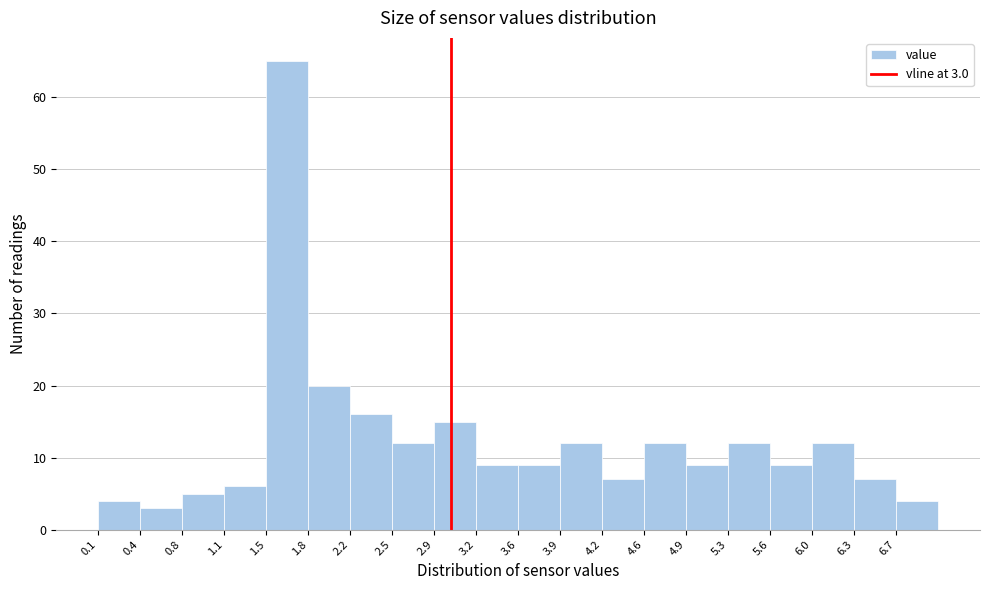

Which range on the x-axis has the tallest bar?

1.480 to 1.825